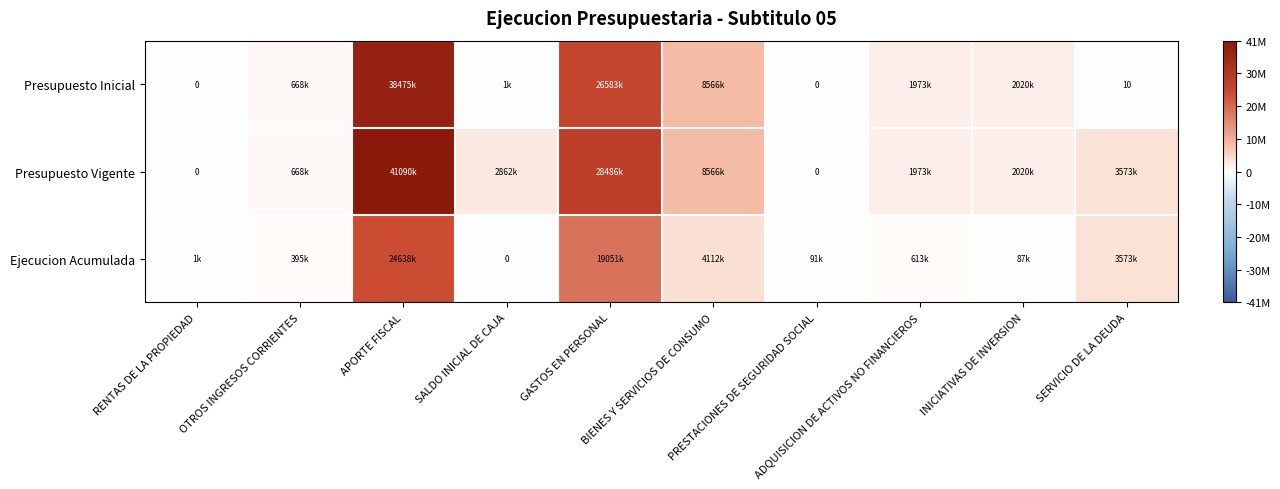

The value of Presupuesto Vigente at SERVICIO DE LA DEUDA is 3573034. True or false?

True